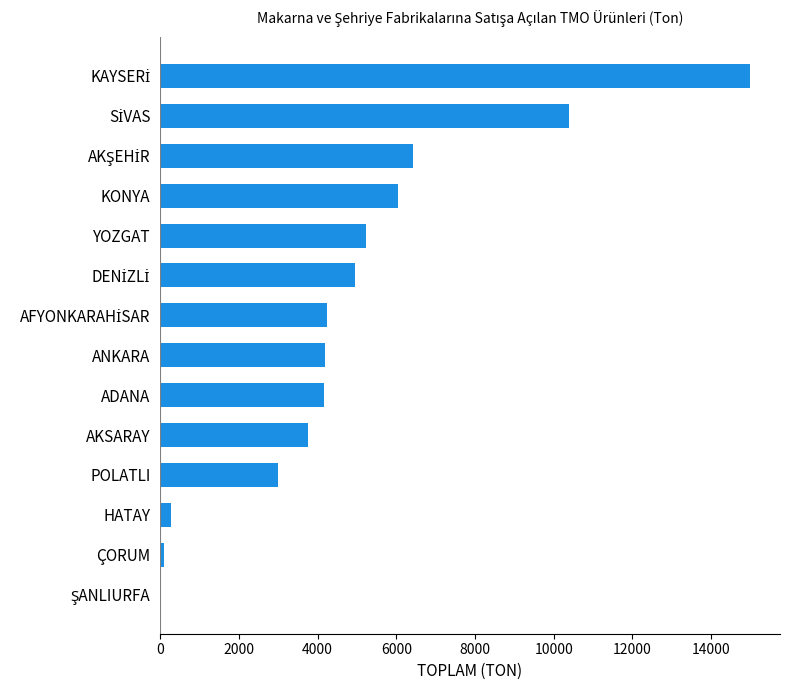

What is the sum of the values at YOZGAT and AKSARAY?

8991